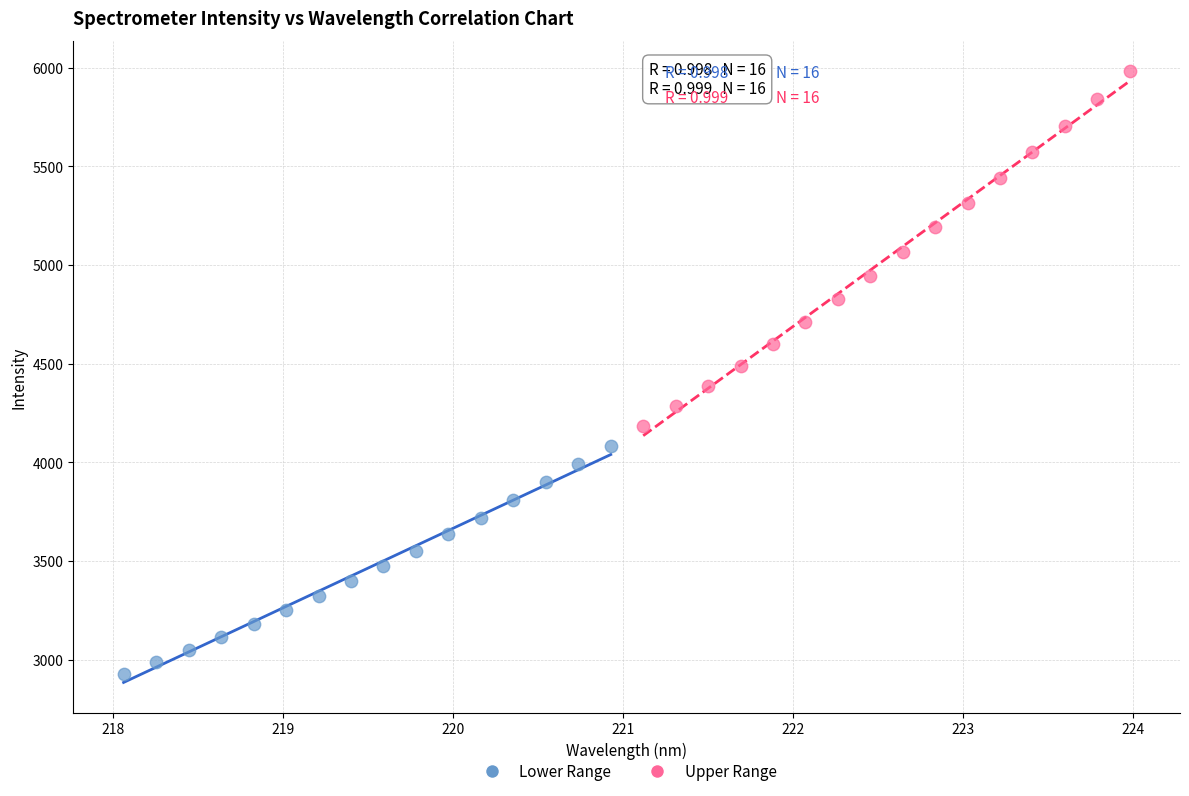

Which series has the largest Y range (max minus min)?

Upper Range